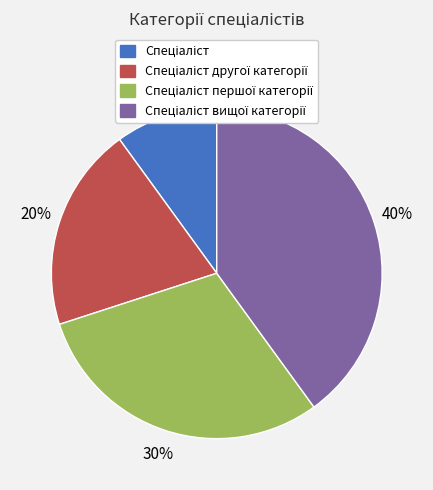

Does any single category account for the majority?

No